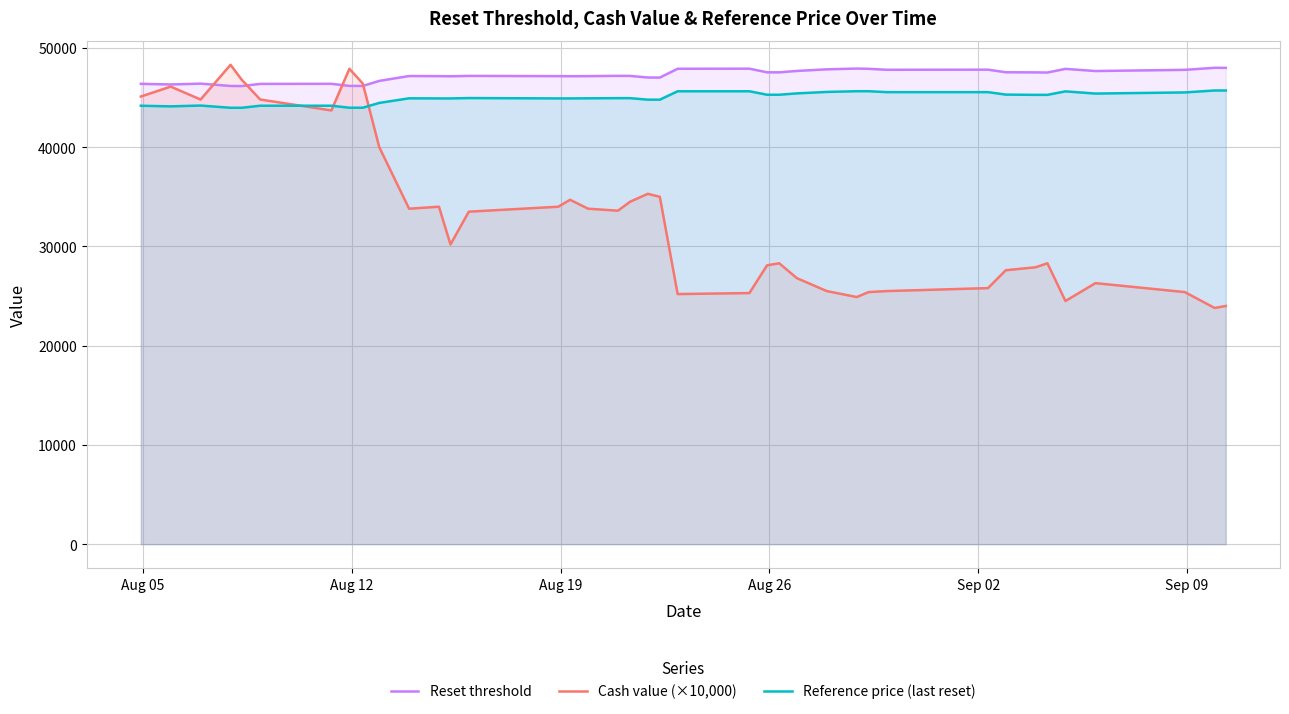

Which series has the widest spread of values?

Cash value (×10,000)